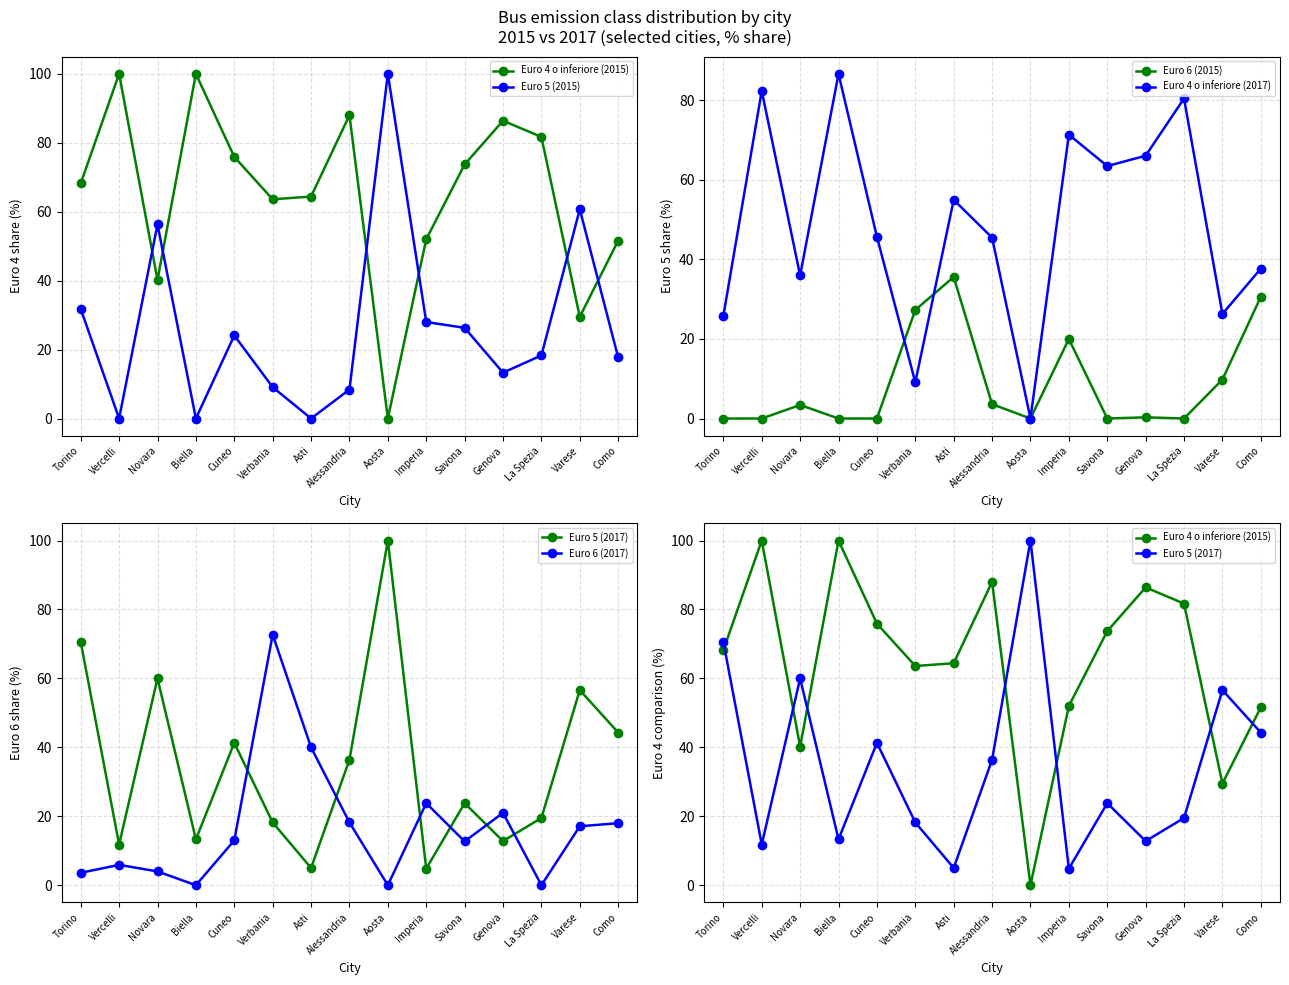

How many times do Euro 4 o inferiore (2017) and Euro 5 (2015) cross each other?

7